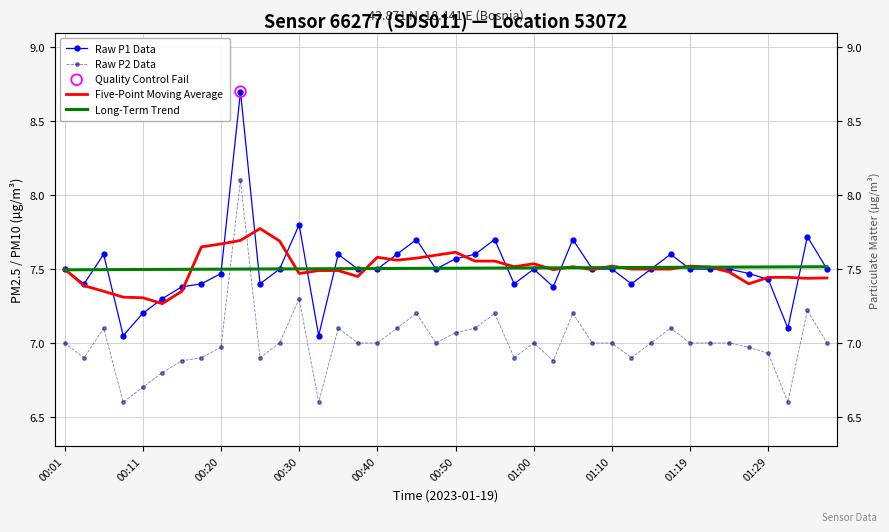

Which series has the largest total across all categories?

Raw P1 Data